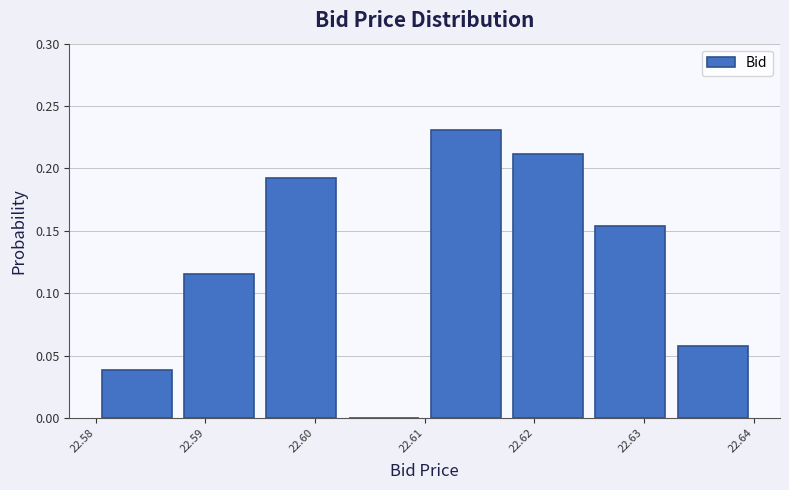

Reading left to right, list every bar in this chart as the range it spans on the x-axis followed by its height. Neither the bar edges nor the heights are printed on the chart, so give them approximately, as read against the axes.

22.580 to 22.588: 0.040
22.588 to 22.595: 0.115
22.595 to 22.603: 0.190
22.603 to 22.610: 0
22.610 to 22.618: 0.230
22.618 to 22.625: 0.210
22.625 to 22.633: 0.155
22.633 to 22.640: 0.060